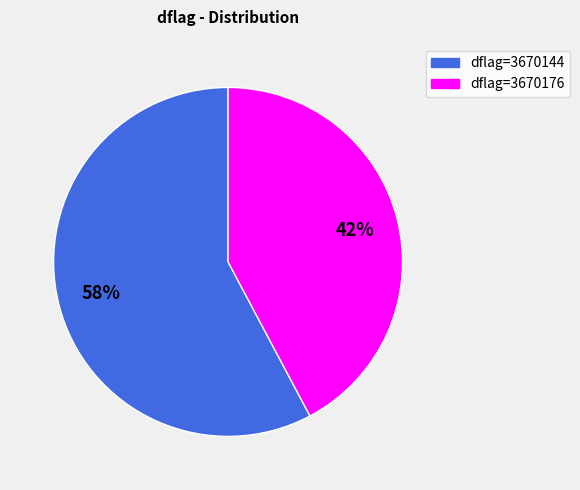

Does dflag=3670144 account for over 50% of the chart?

Yes